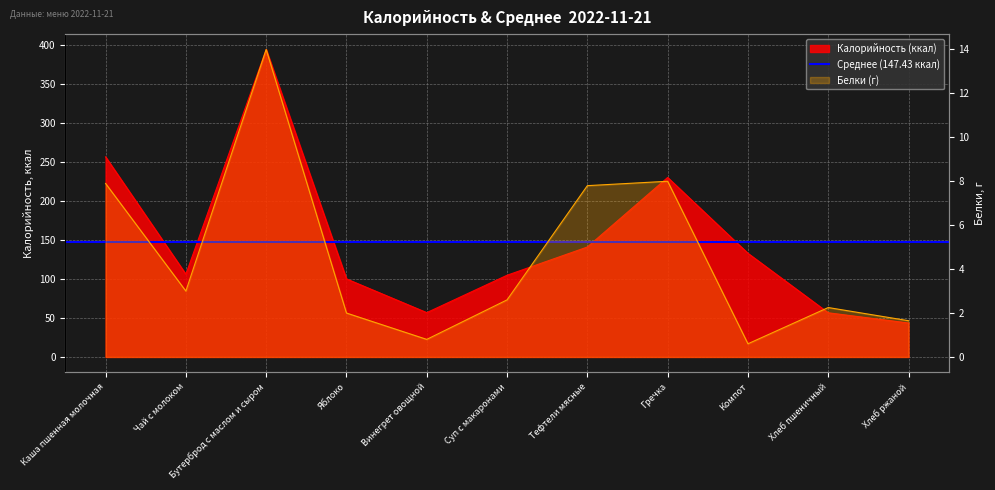

True or false: Калорийность has more than 1 interior local peaks.

True